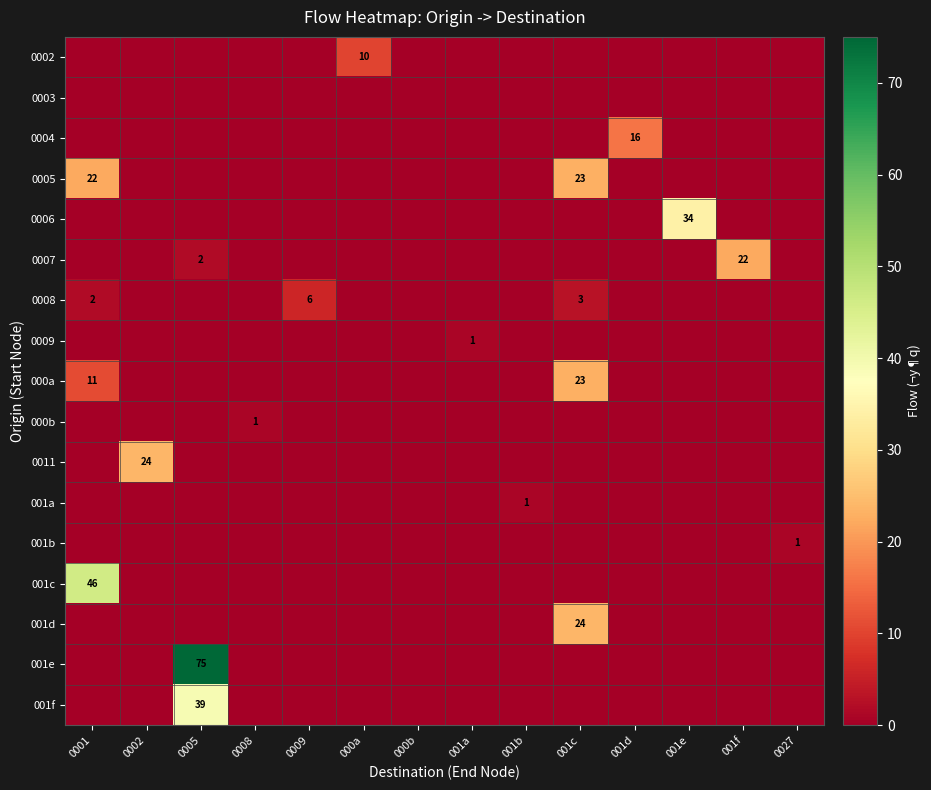

How many data points does each series have?

14